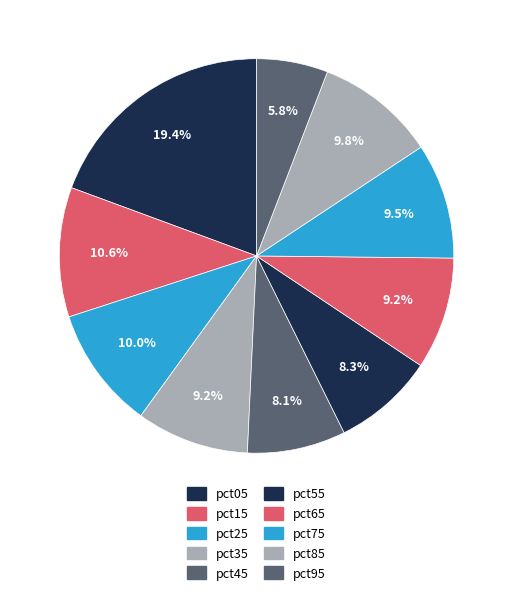

How many slices are in this pie chart?

10